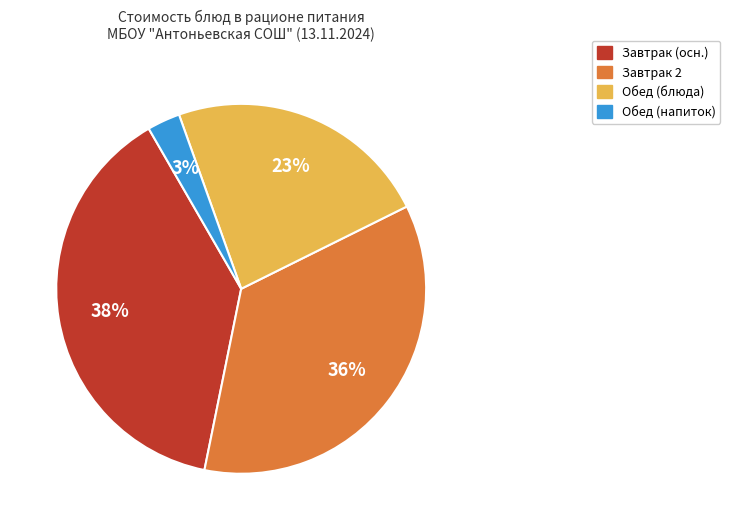

To the nearest percent, what is the average slice percentage?

25%